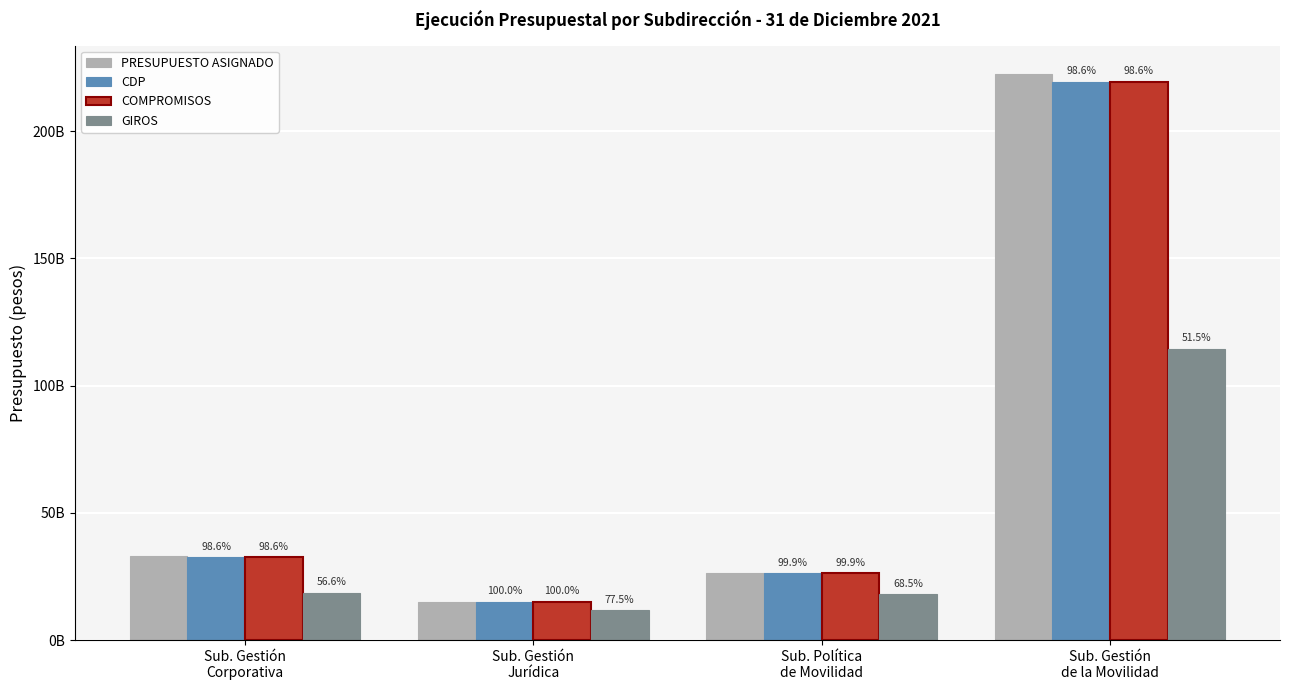

Does the chart contain stacked bars?

No